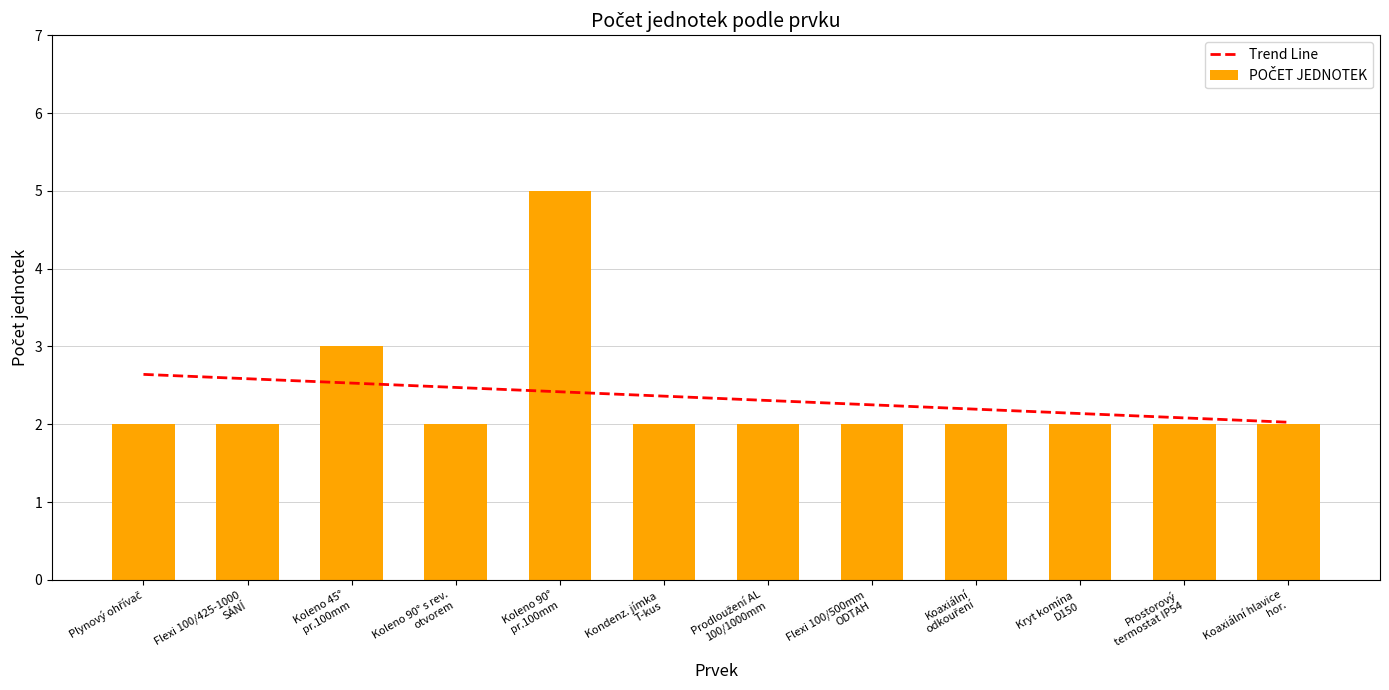

What is the difference between the maximum and minimum values?

3